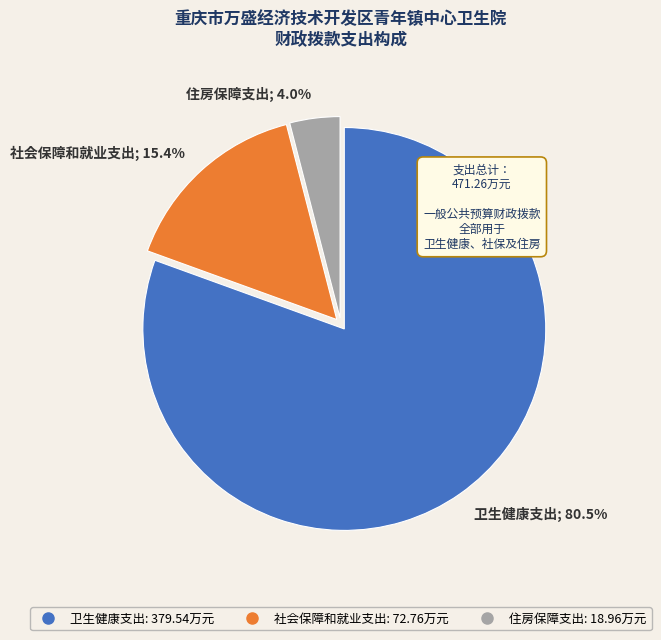

Which slice is the largest?

卫生健康支出